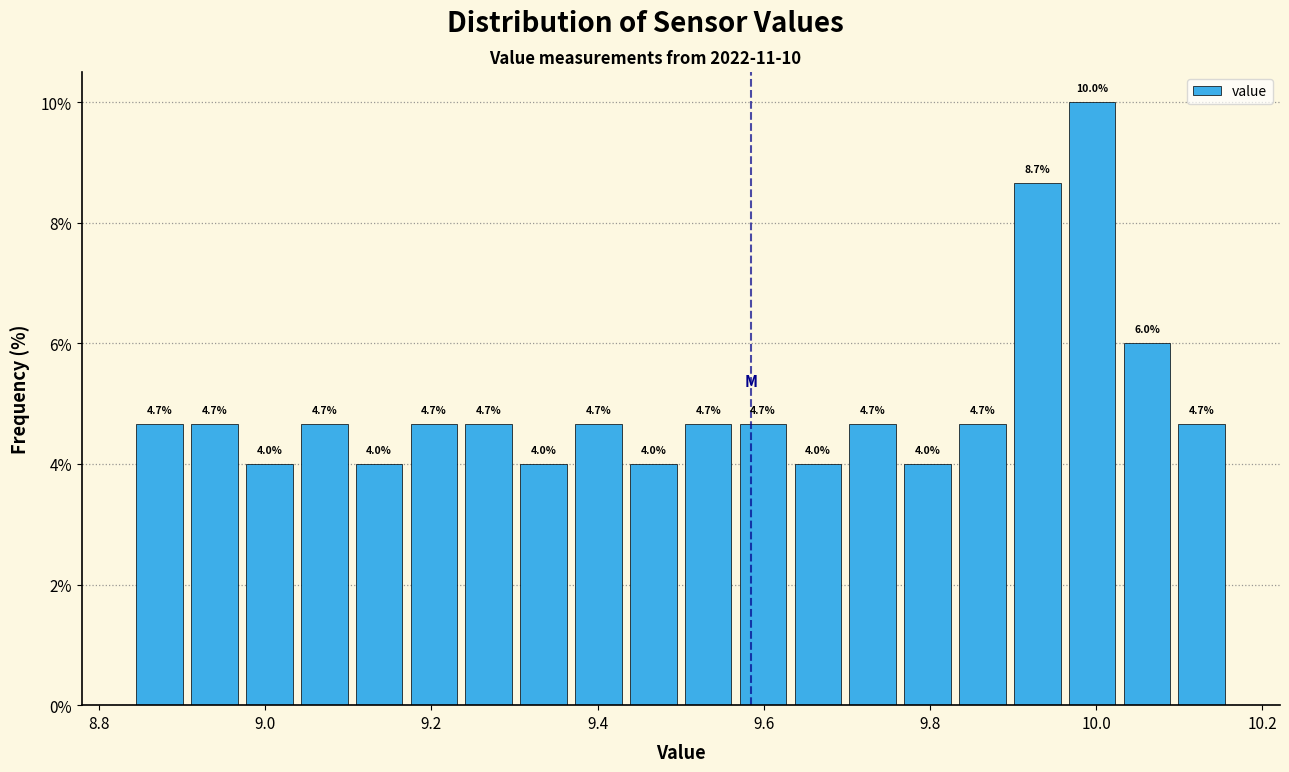

Around what value on the x-axis is the tallest bar? Give the approximate position of its centre, as read against the axis.

10.00